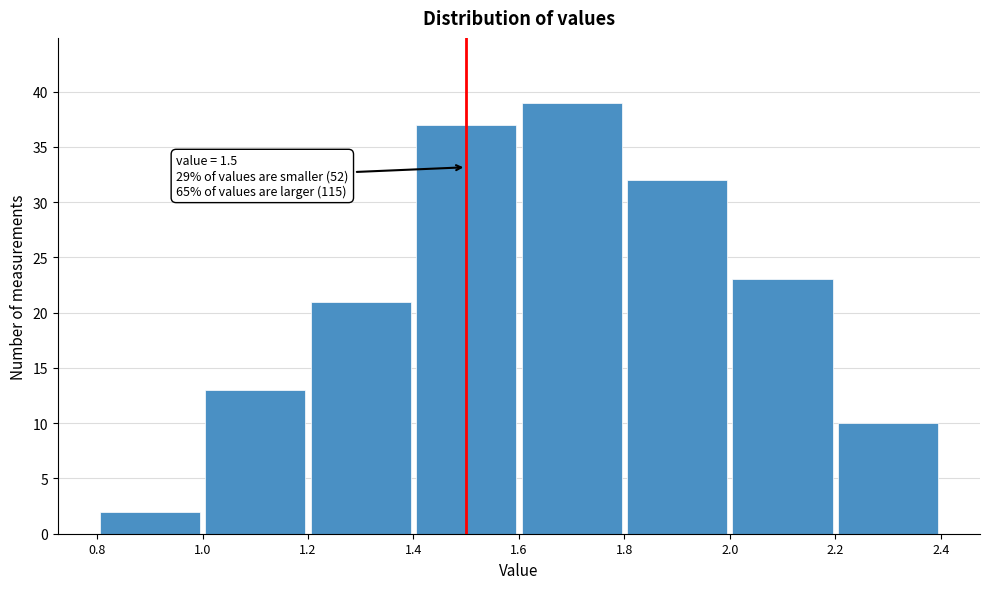

Which range on the x-axis has the tallest bar?

1.6 to 1.8